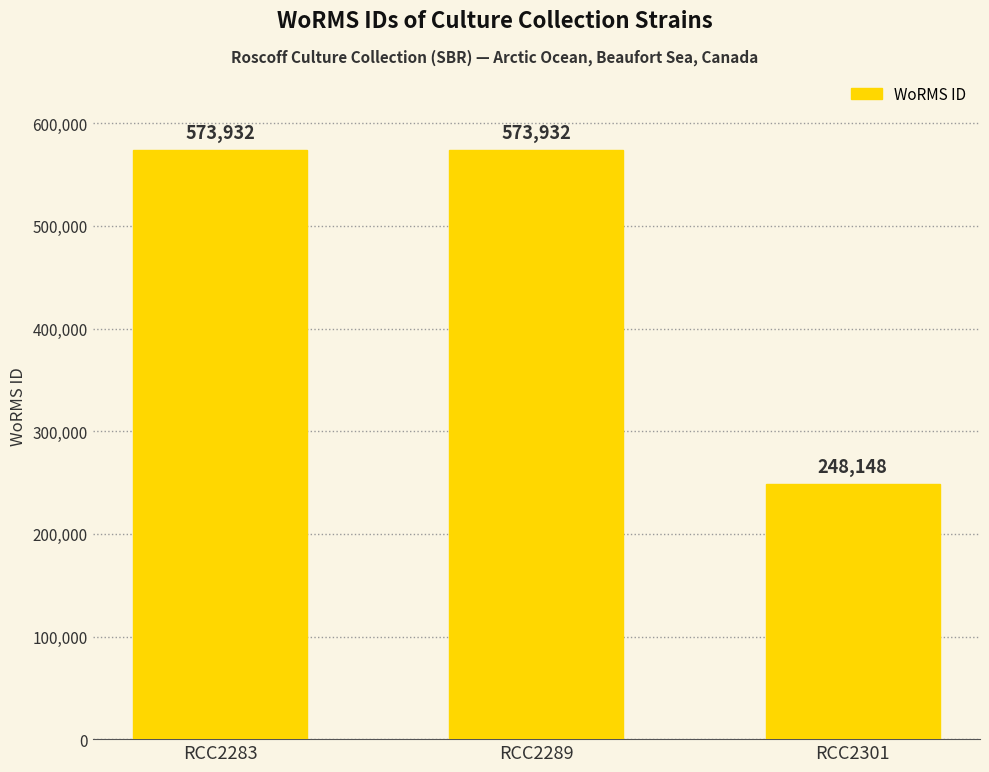

How many distinct data groups are displayed?

1